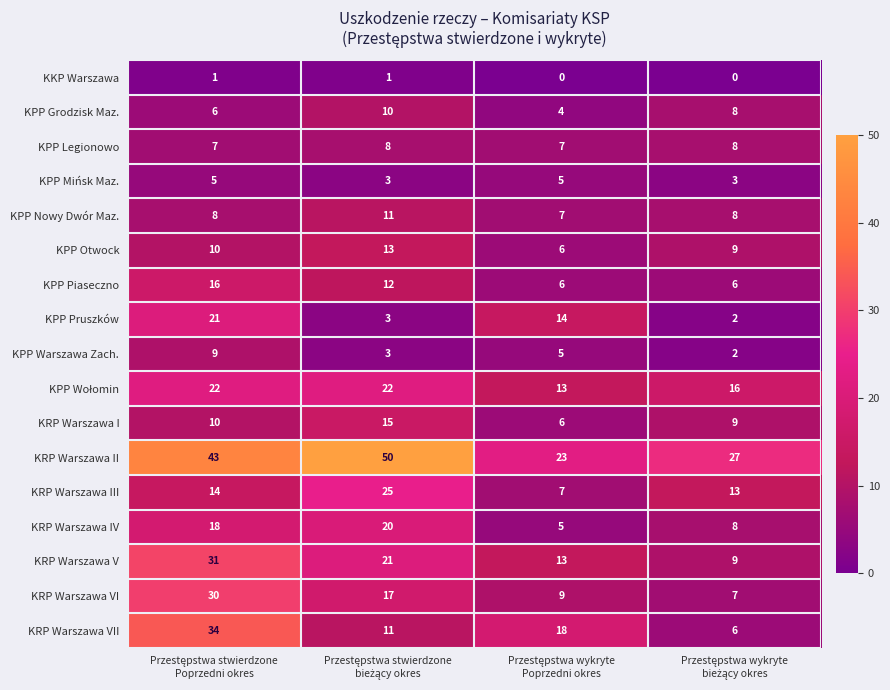

What is the greatest value displayed?

50